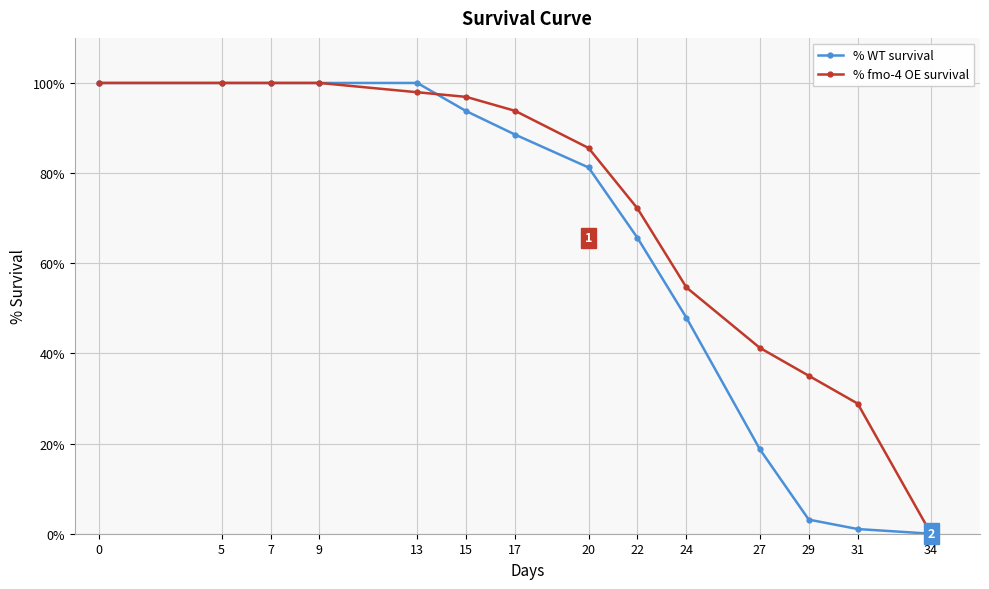

What is the difference between the second highest and second lowest values in the % fmo-4 OE survival series?

71.1